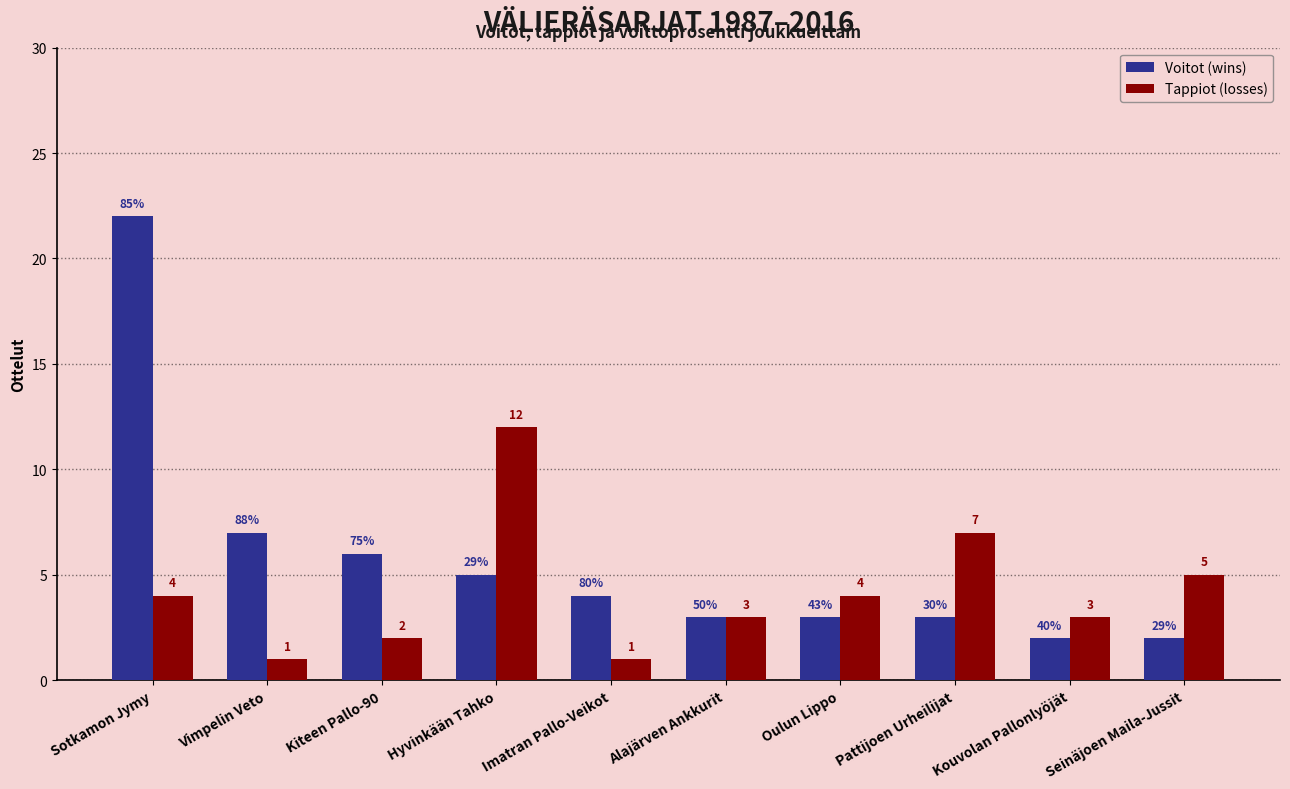

Which series has the largest range (max minus min)?

Voitot (wins)